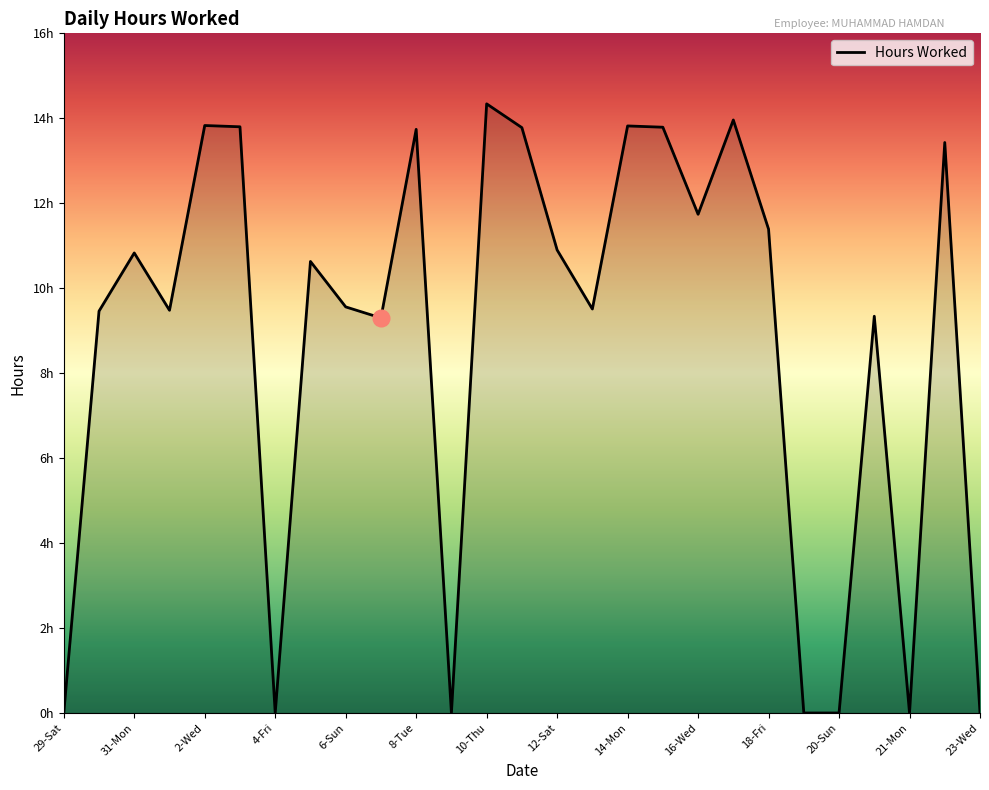

Does the chart have visible grid lines?

No